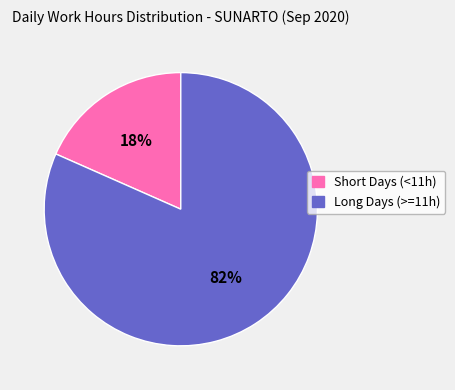

What is the largest slice in the pie chart?

Long Days (>=11h)